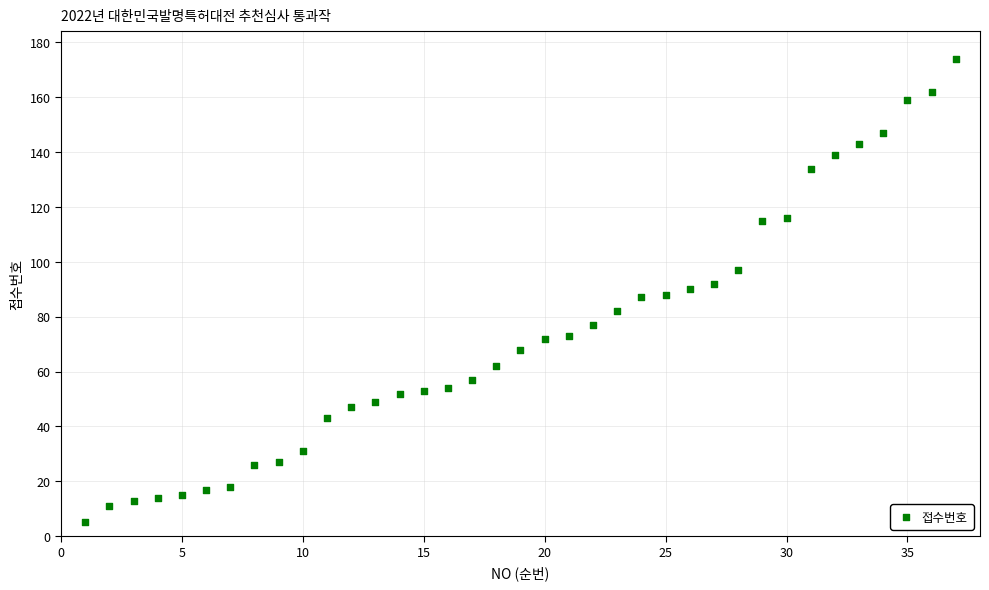

What is the range of X values (max minus min)?

36